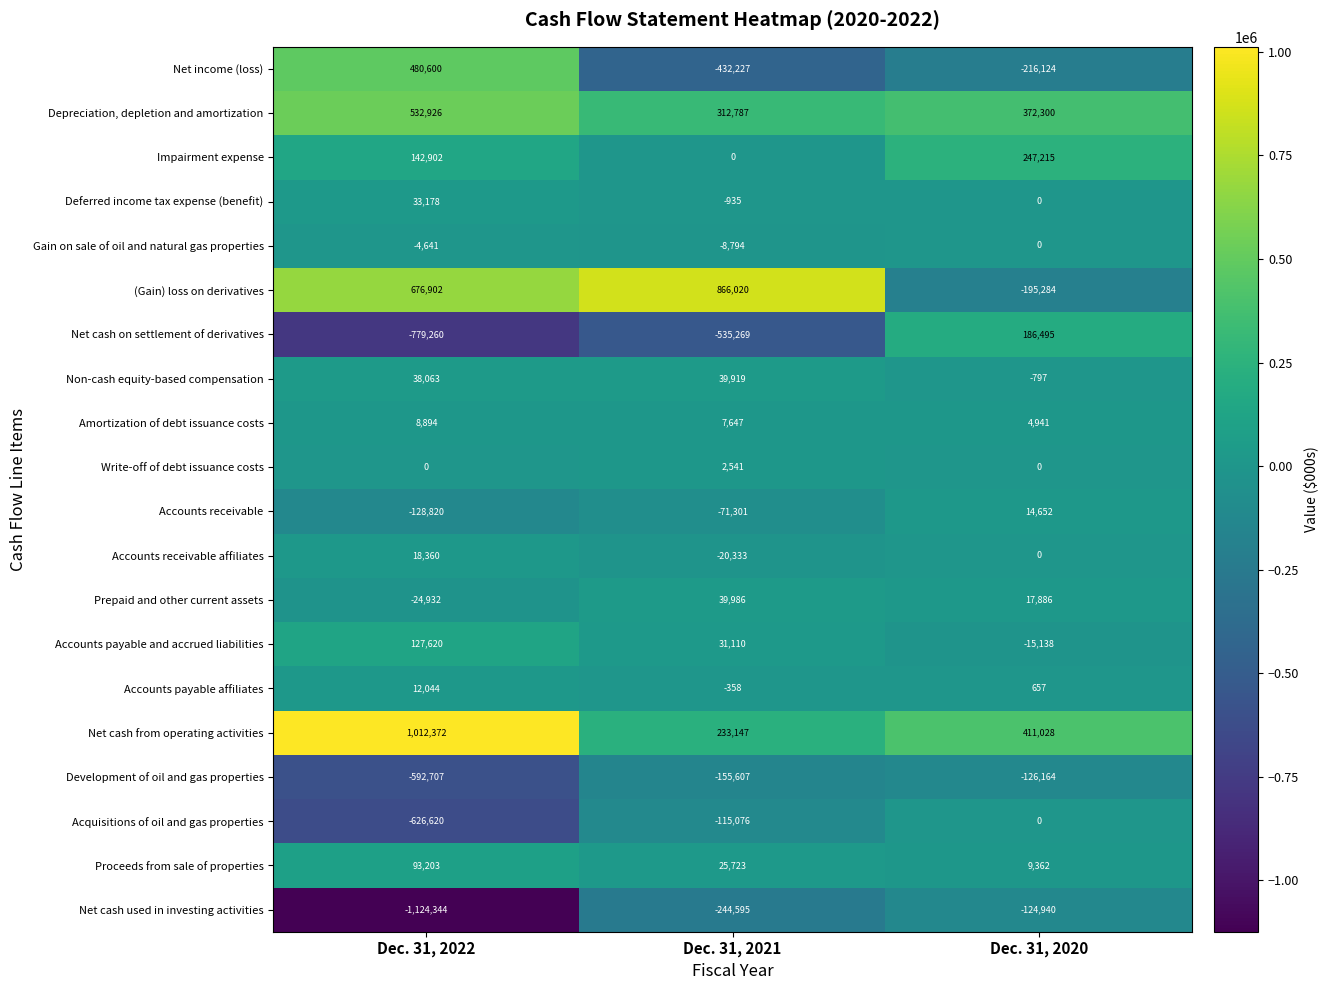

Rank the categories by Depreciation, depletion and amortization value from highest to lowest.

Dec. 31, 2022, Dec. 31, 2020, Dec. 31, 2021